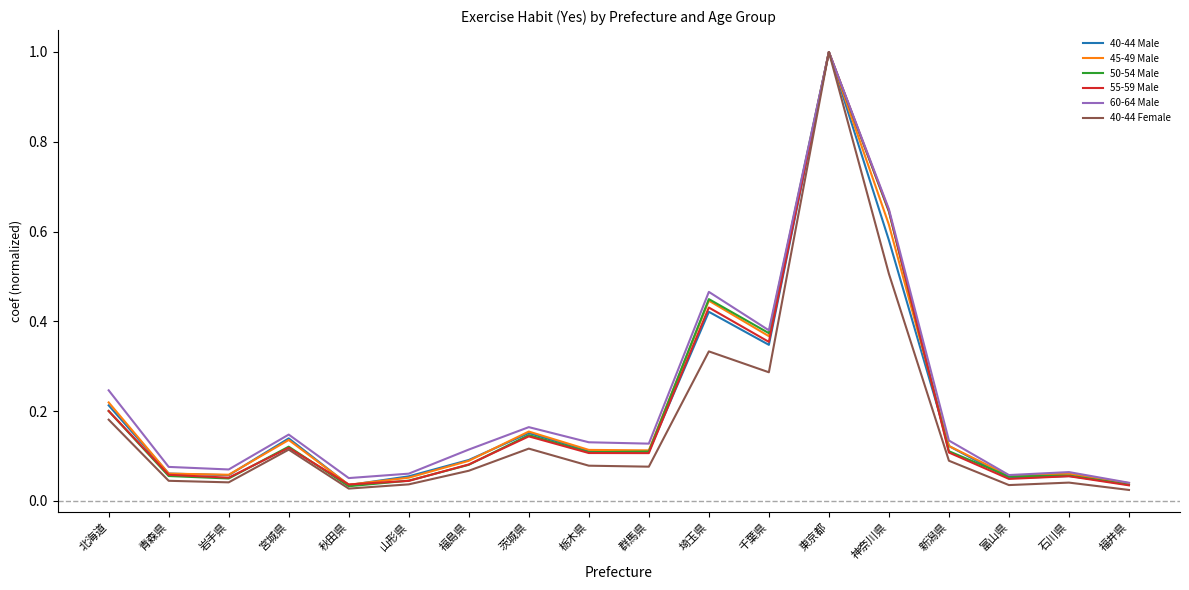

Which series has the widest spread of values?

40-44 Female